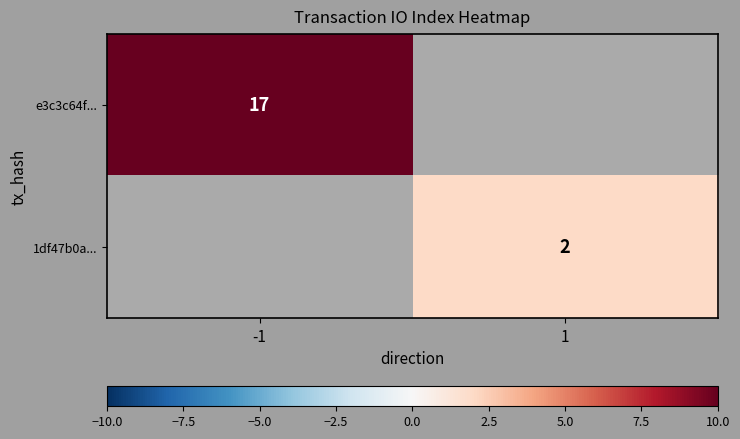

True or false: 1df47b0a... has a value of 2 at 1.

True